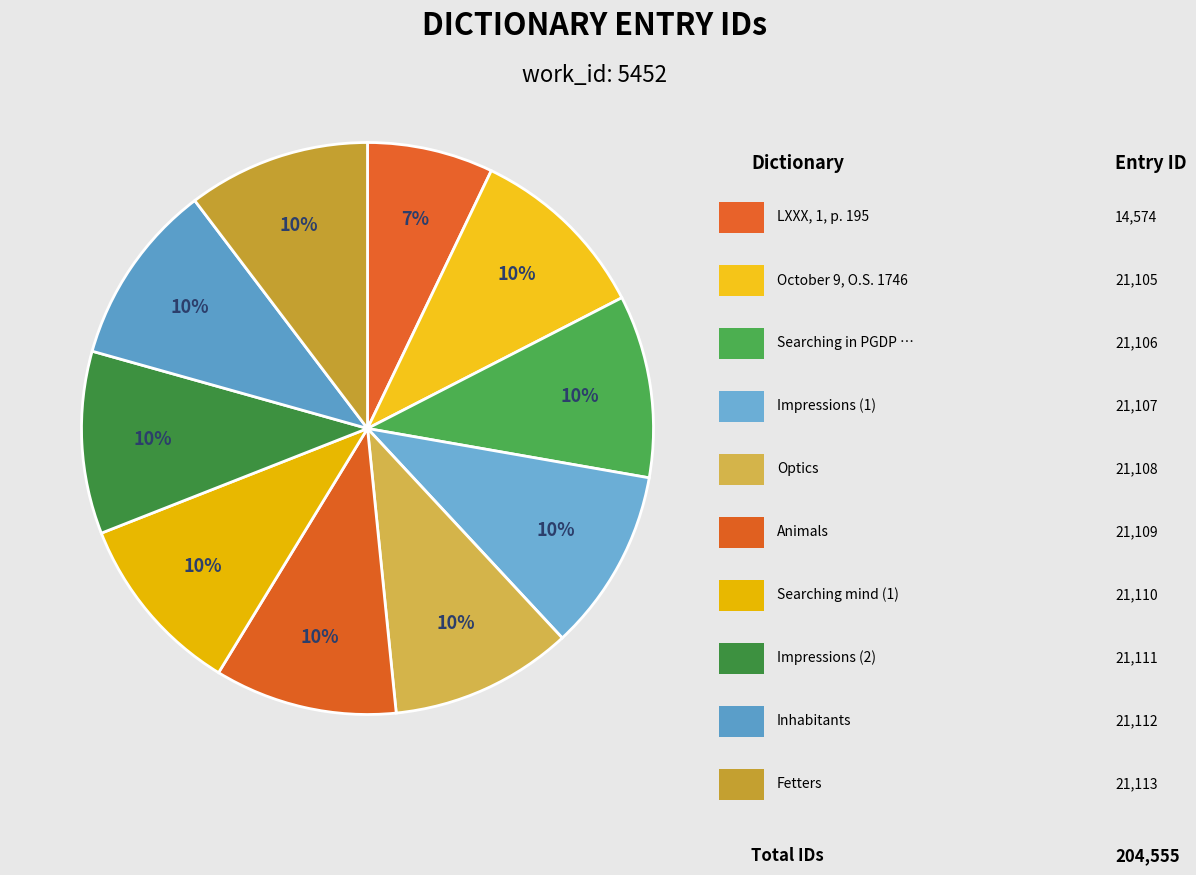

Count the number of slices in the pie.

10